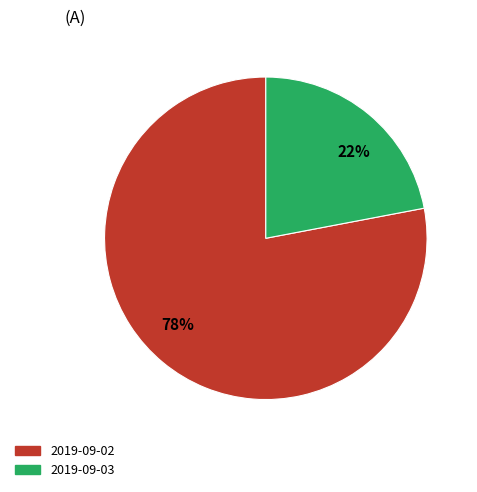

Is 2019-09-02 the majority of the pie?

Yes